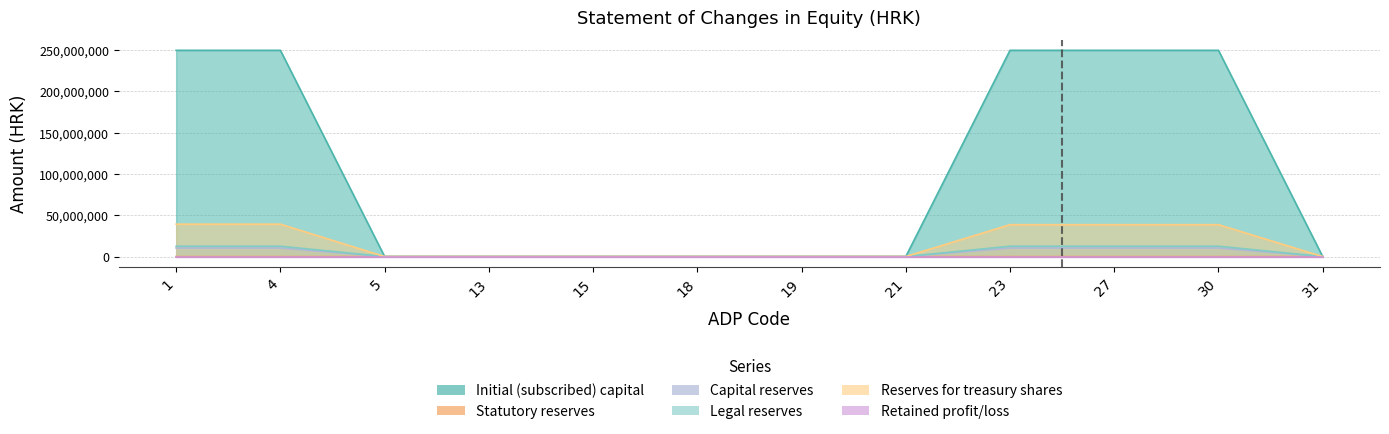

True or false: Reserves for treasury shares and Statutory reserves cross at least once.

False